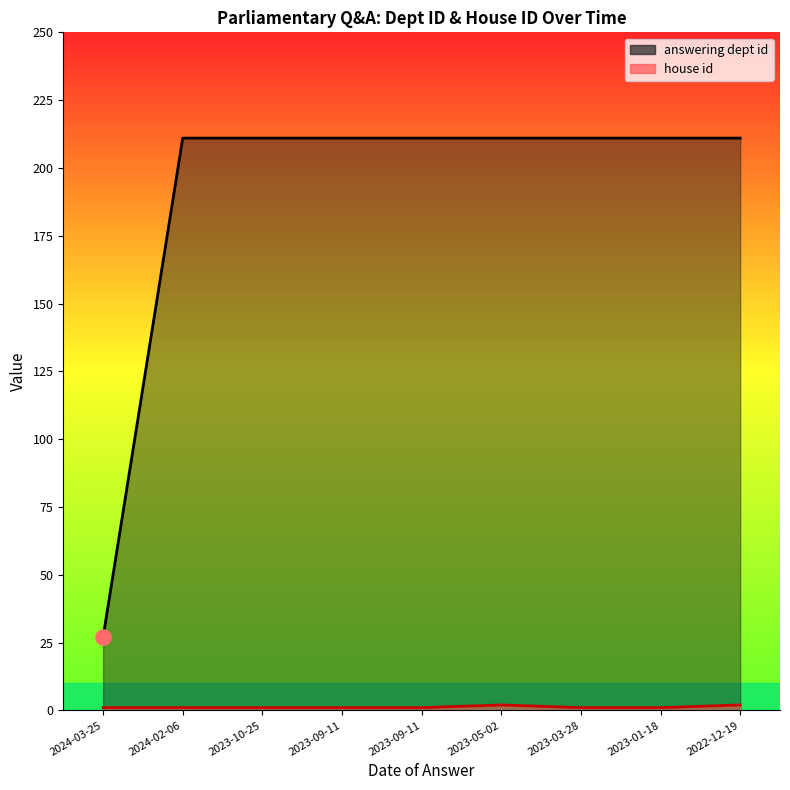

Which series has the widest spread of Y values?

answering dept id